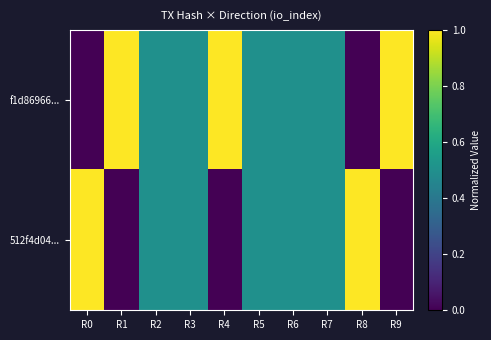

Which has a higher value, R3 or R6?

R3